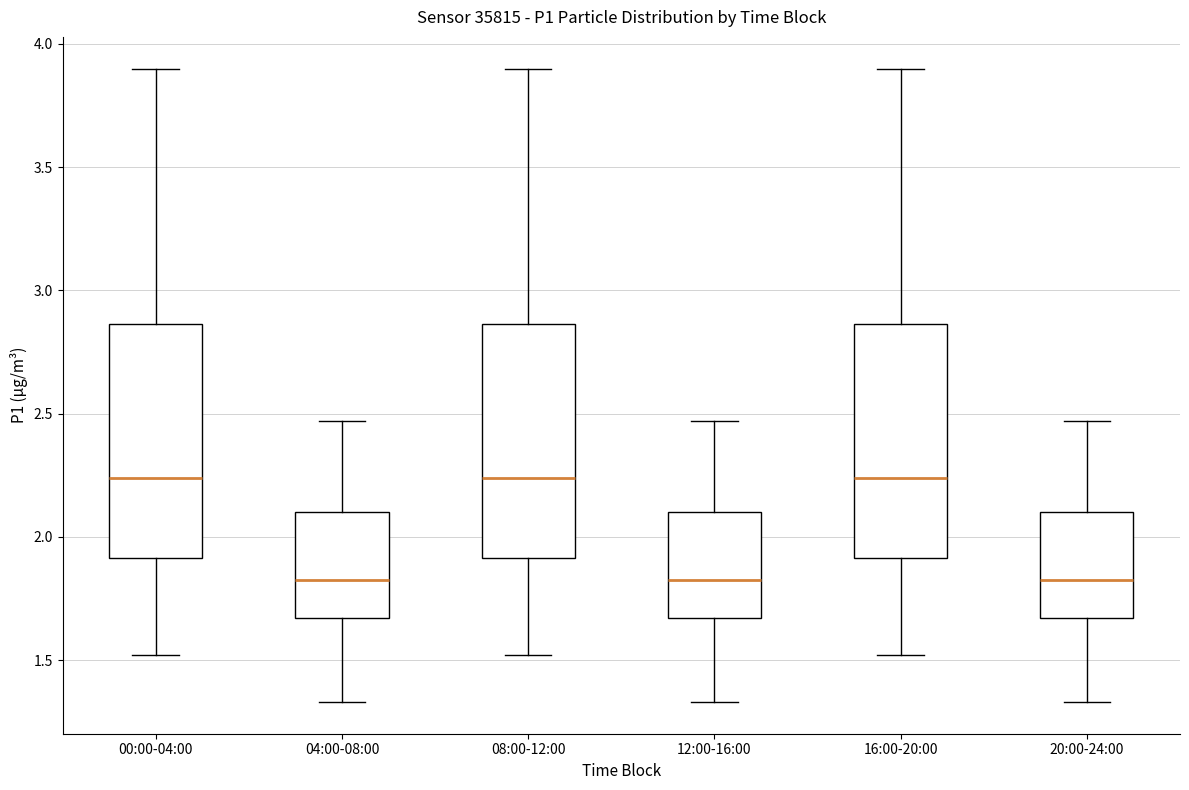

Reading left to right, read every box against the y-axis: the position of its median line, the range the box covers, and the ends of its whiskers. The values are not printed on the chart, so give them approximately, as read against the axis.

00:00-04:00: median 2.25, box 1.90 to 2.85, whiskers 1.50 to 3.90
04:00-08:00: median 1.85, box 1.65 to 2.10, whiskers 1.35 to 2.45
08:00-12:00: median 2.25, box 1.90 to 2.85, whiskers 1.50 to 3.90
12:00-16:00: median 1.85, box 1.65 to 2.10, whiskers 1.35 to 2.45
16:00-20:00: median 2.25, box 1.90 to 2.85, whiskers 1.50 to 3.90
20:00-24:00: median 1.85, box 1.65 to 2.10, whiskers 1.35 to 2.45